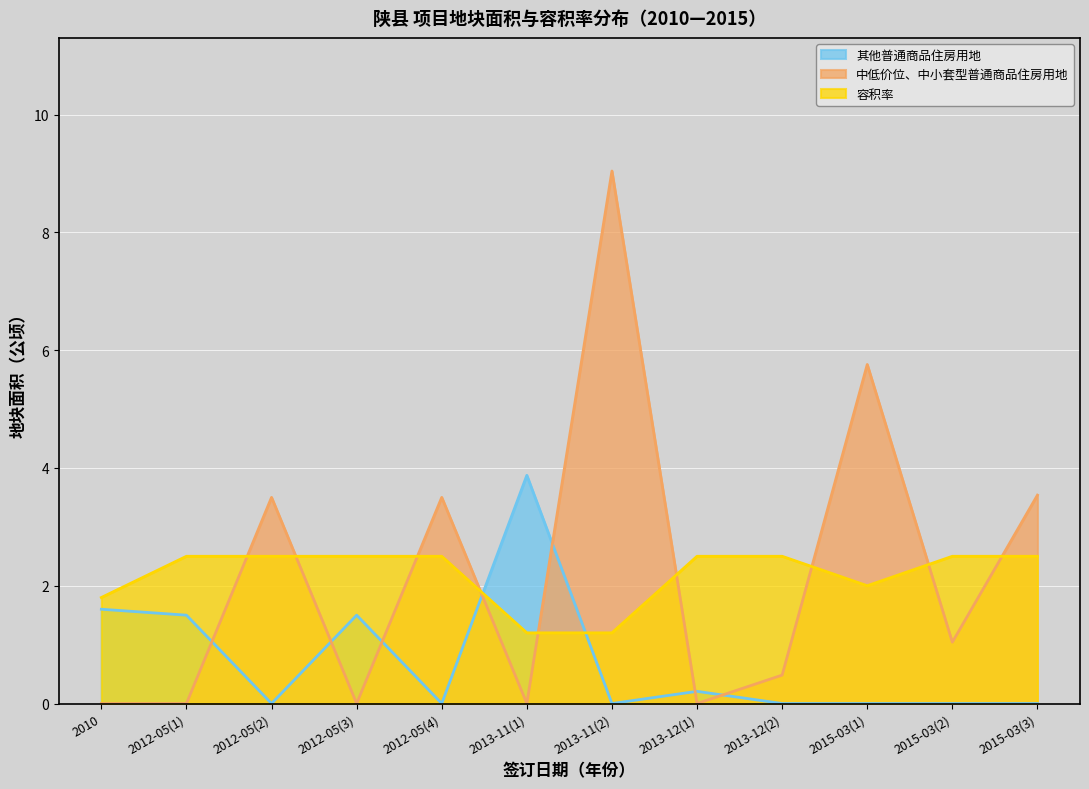

After their last crossing, which series has the higher values: 中低价位、中小套型普通商品住房用地 or 容积率?

中低价位、中小套型普通商品住房用地